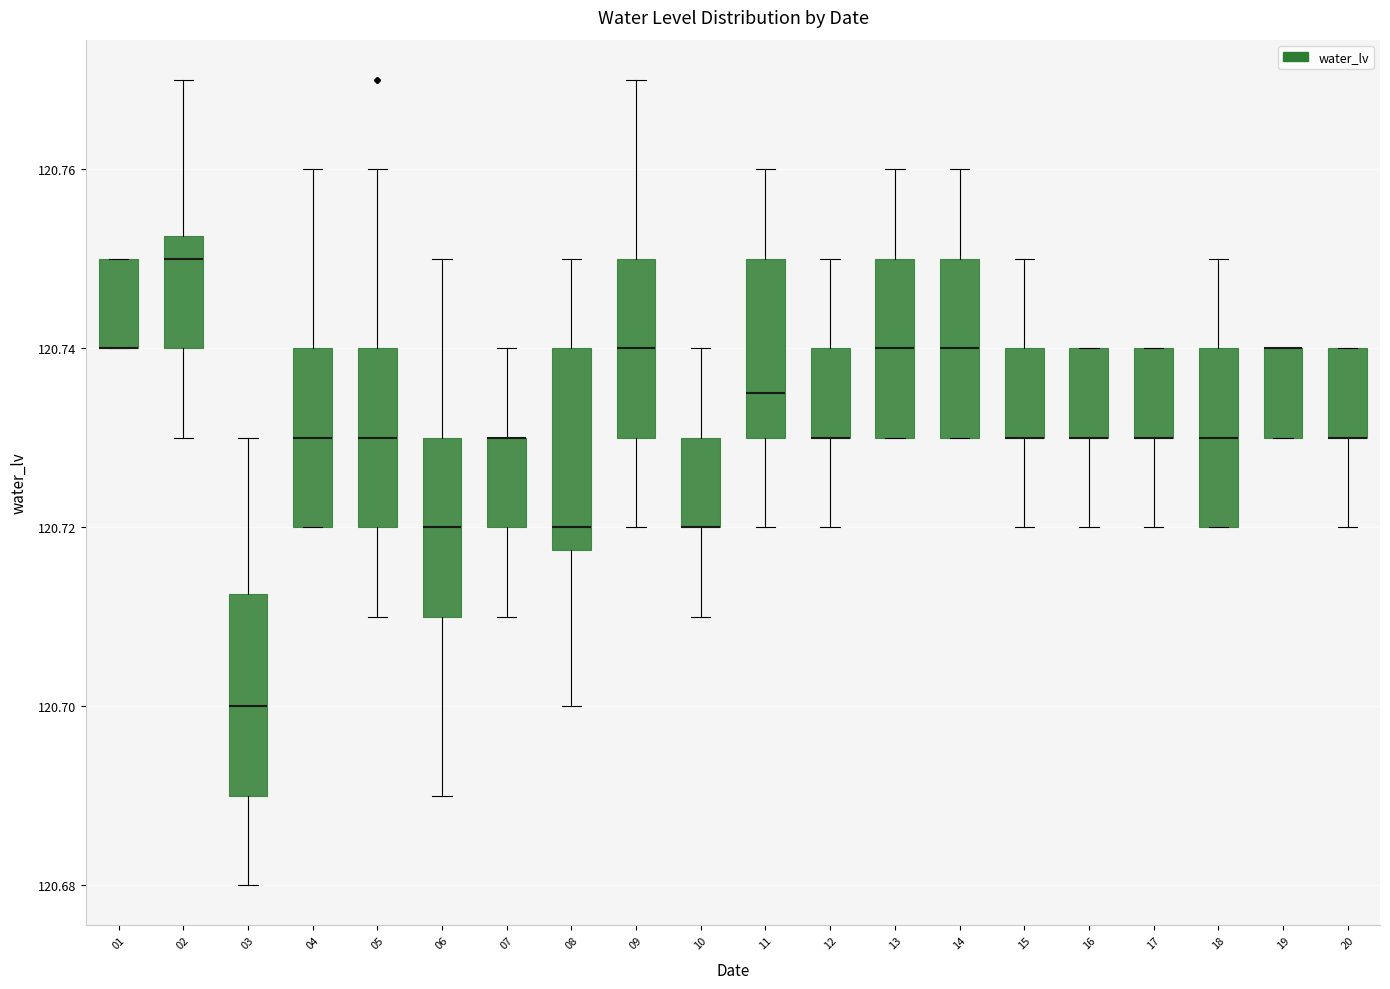

Reading left to right, transcribe this box plot: for each box, give where its median line is, the range the box spans, and where its two whiskers end, as read against the y-axis. The values are not printed on the chart, so give them approximately, as read against the axis.

01: median 120.740 (drawn on the box's lower edge), box 120.740 to 120.750, whiskers 120.740 to 120.750
02: median 120.750, box 120.740 to 120.752, whiskers 120.730 to 120.770
03: median 120.700, box 120.690 to 120.712, whiskers 120.680 to 120.730
04: median 120.730, box 120.720 to 120.740, whiskers 120.720 to 120.760
05: median 120.730, box 120.720 to 120.740, whiskers 120.710 to 120.760
06: median 120.720, box 120.710 to 120.730, whiskers 120.690 to 120.750
07: median 120.730 (drawn on the box's upper edge), box 120.720 to 120.730, whiskers 120.710 to 120.740
08: median 120.720, box 120.718 to 120.740, whiskers 120.700 to 120.750
09: median 120.740, box 120.730 to 120.750, whiskers 120.720 to 120.770
10: median 120.720 (drawn on the box's lower edge), box 120.720 to 120.730, whiskers 120.710 to 120.740
11: median 120.736, box 120.730 to 120.750, whiskers 120.720 to 120.760
12: median 120.730 (drawn on the box's lower edge), box 120.730 to 120.740, whiskers 120.720 to 120.750
13: median 120.740, box 120.730 to 120.750, whiskers 120.730 to 120.760
14: median 120.740, box 120.730 to 120.750, whiskers 120.730 to 120.760
15: median 120.730 (drawn on the box's lower edge), box 120.730 to 120.740, whiskers 120.720 to 120.750
16: median 120.730 (drawn on the box's lower edge), box 120.730 to 120.740, whiskers 120.720 to 120.740
17: median 120.730 (drawn on the box's lower edge), box 120.730 to 120.740, whiskers 120.720 to 120.740
18: median 120.730, box 120.720 to 120.740, whiskers 120.720 to 120.750
19: median 120.740 (drawn on the box's upper edge), box 120.730 to 120.740, whiskers 120.730 to 120.740
20: median 120.730 (drawn on the box's lower edge), box 120.730 to 120.740, whiskers 120.720 to 120.740